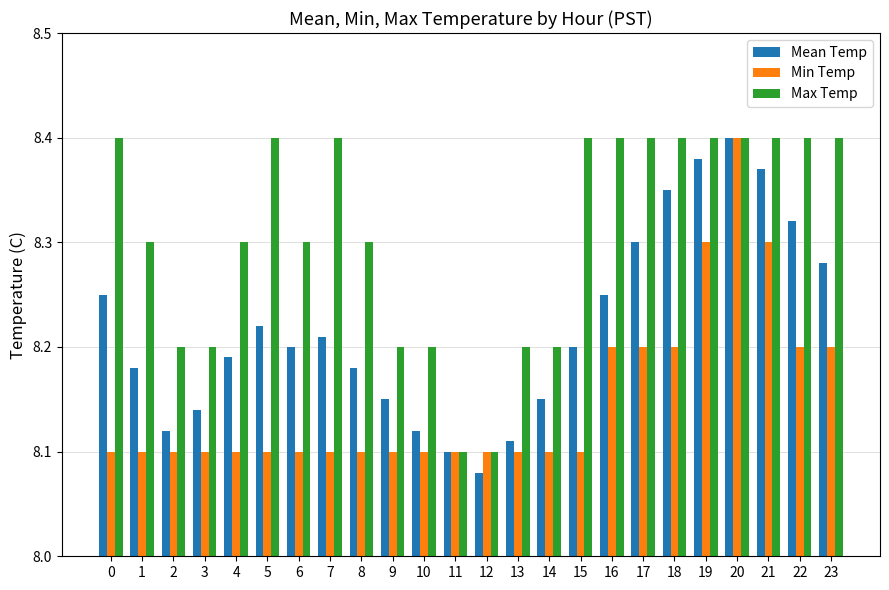

How many bars are there in total?

72